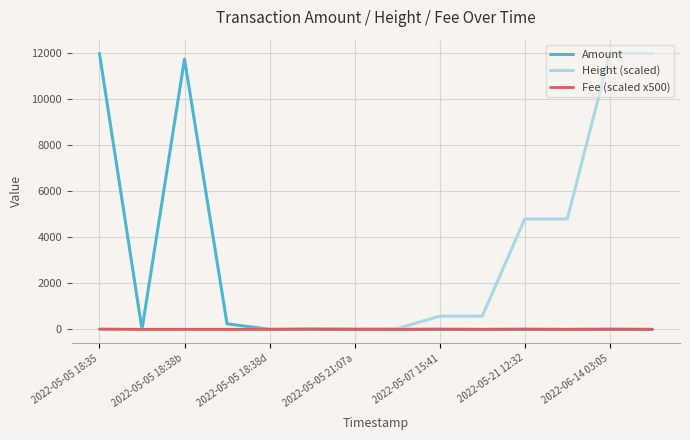

Rank the series by their average value, from lowest to highest.

Fee (scaled x500), Amount, Height (scaled)